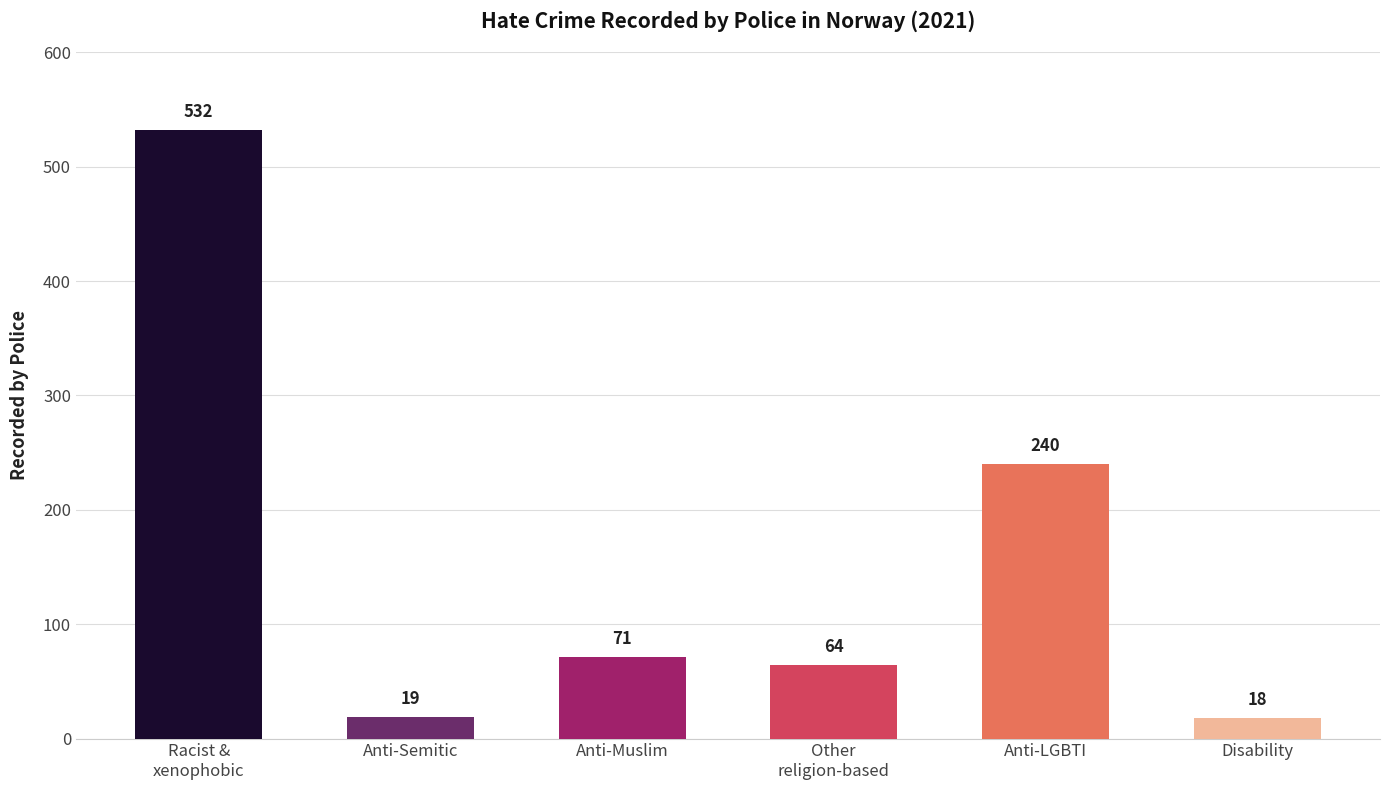

Is it true that the value at Disability is 18?

True